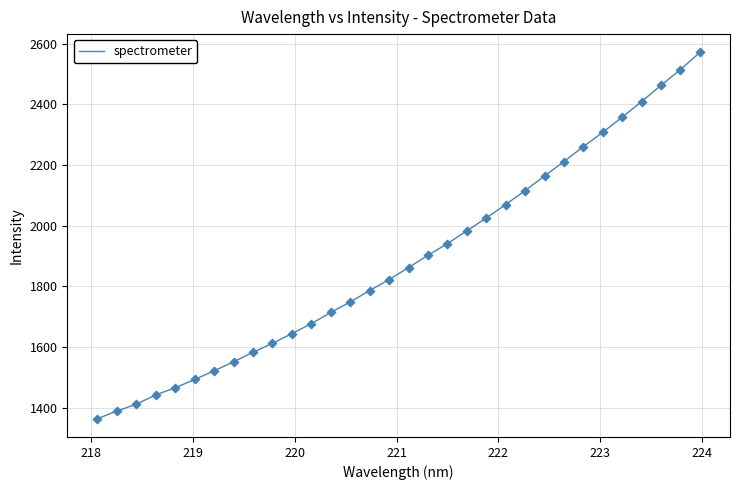

What is the difference between the maximum and minimum values?

1207.1